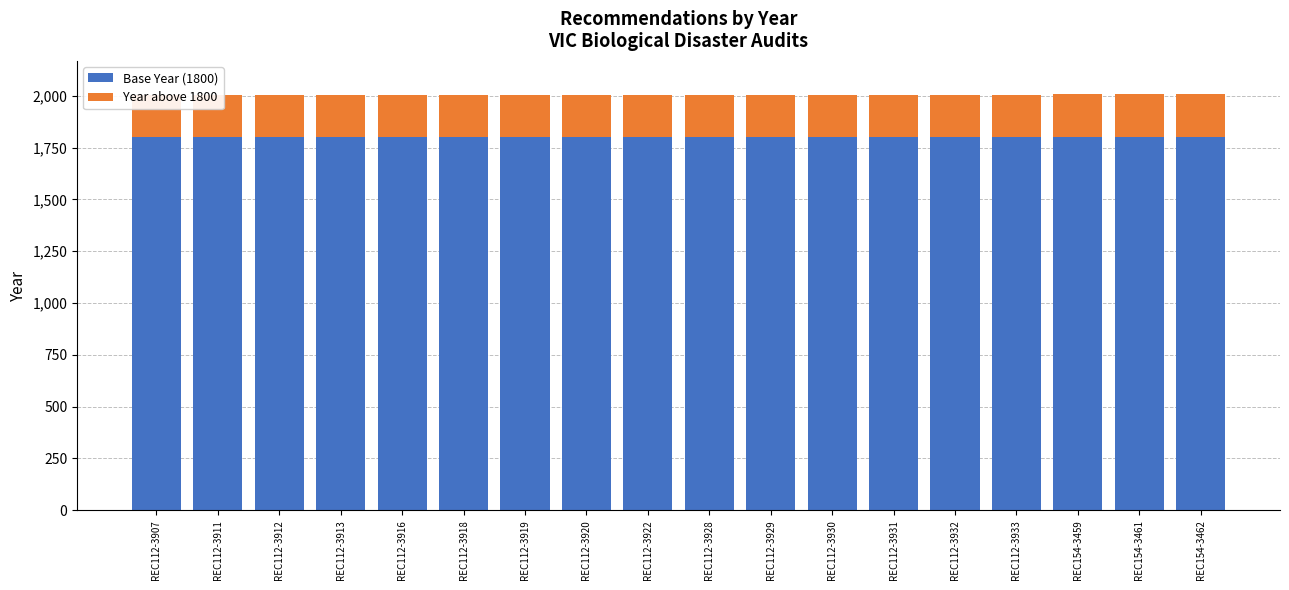

Which category has the highest value in the Base Year (1800) series?

REC112-3907